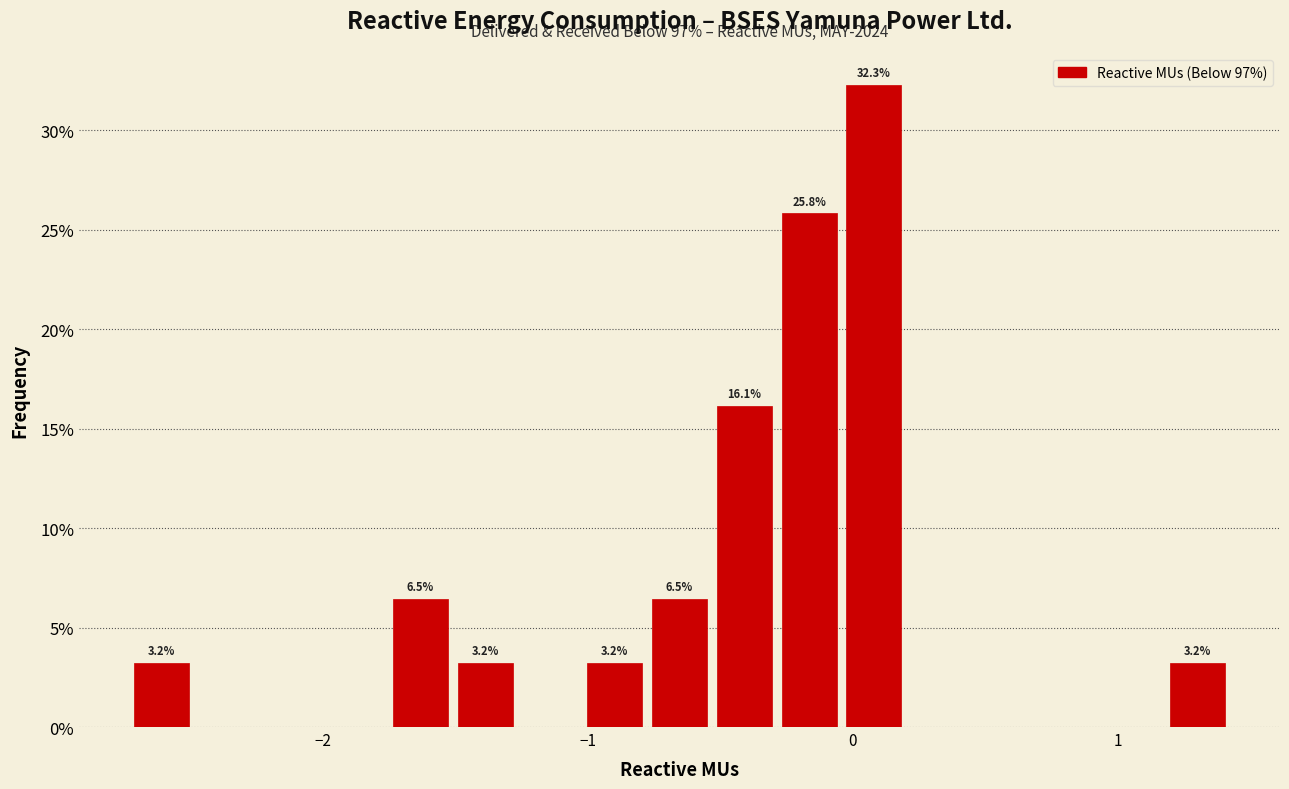

Around what value on the x-axis is the tallest bar? Give the approximate position of its centre, as read against the axis.

0.1